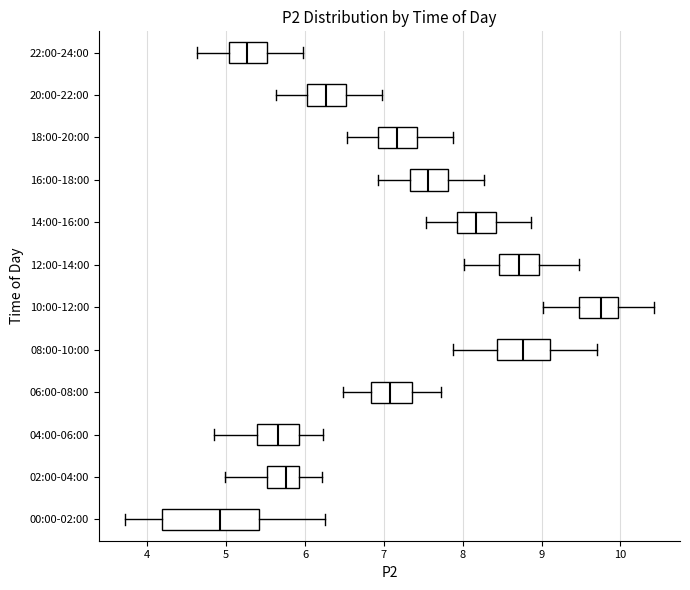

Reading bottom to top, read every box against the x-axis: the position of its median line, the range the box covers, and the ends of its whiskers. The values are not printed on the chart, so give them approximately, as read against the axis.

00:00-02:00: median 4.9, box 4.2 to 5.4, whiskers 3.7 to 6.3
02:00-04:00: median 5.8, box 5.5 to 5.9, whiskers 5.0 to 6.2
04:00-06:00: median 5.7, box 5.4 to 5.9, whiskers 4.9 to 6.2
06:00-08:00: median 7.1, box 6.8 to 7.4, whiskers 6.5 to 7.7
08:00-10:00: median 8.8, box 8.4 to 9.1, whiskers 7.9 to 9.7
10:00-12:00: median 9.8, box 9.5 to 10.0, whiskers 9.0 to 10.4
12:00-14:00: median 8.7, box 8.5 to 9.0, whiskers 8.0 to 9.5
14:00-16:00: median 8.2, box 7.9 to 8.4, whiskers 7.5 to 8.9
16:00-18:00: median 7.6, box 7.3 to 7.8, whiskers 6.9 to 8.3
18:00-20:00: median 7.2, box 6.9 to 7.4, whiskers 6.5 to 7.9
20:00-22:00: median 6.3, box 6.0 to 6.5, whiskers 5.6 to 7.0
22:00-24:00: median 5.3, box 5.0 to 5.5, whiskers 4.6 to 6.0